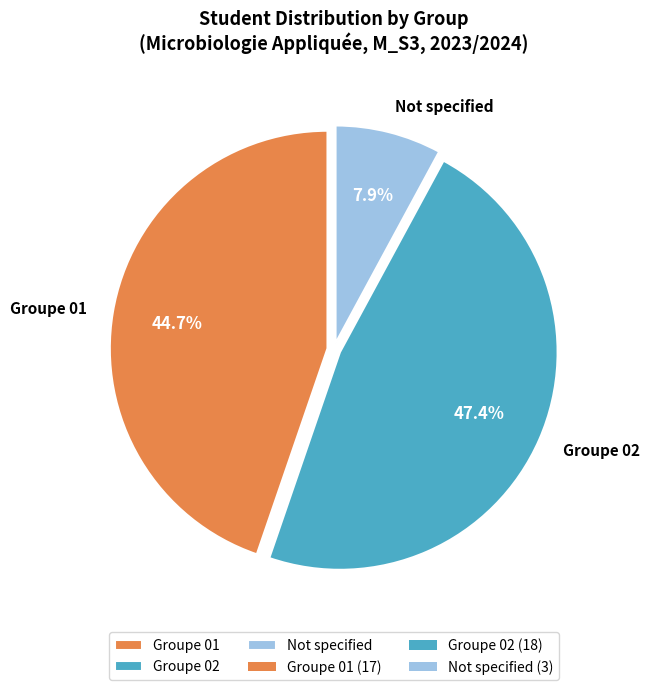

Does Groupe 01 account for over 50% of the chart?

No